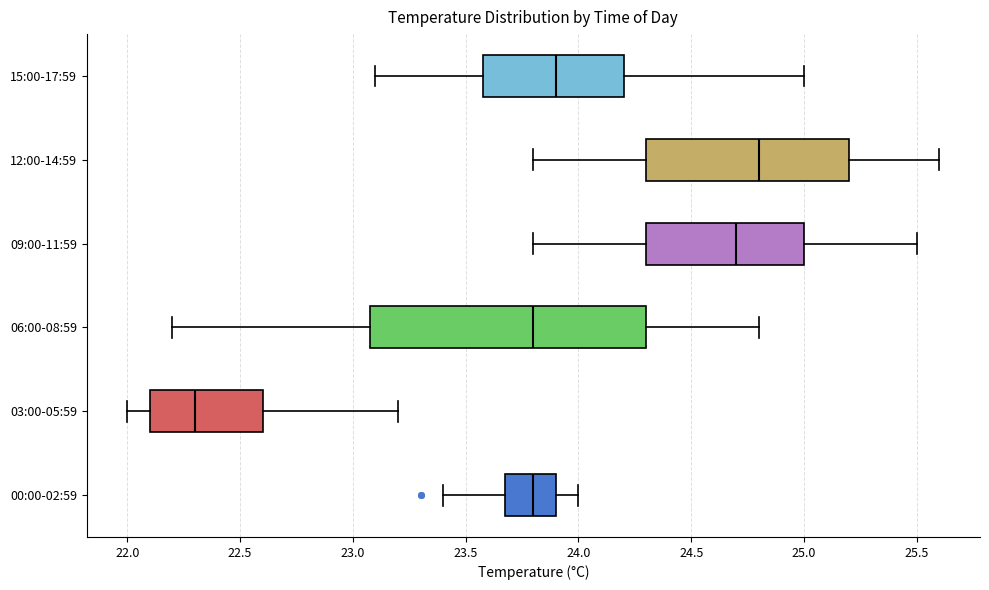

Reading bottom to top, transcribe this box plot: for each box, give where its median line is, the range the box spans, and where its two whiskers end, as read against the x-axis. The values are not printed on the chart, so give them approximately, as read against the axis.

00:00-02:59: median 23.8, box 23.7 to 23.9, whiskers 23.4 to 24.0
03:00-05:59: median 22.3, box 22.1 to 22.6, whiskers 22.0 to 23.2
06:00-08:59: median 23.8, box 23.1 to 24.3, whiskers 22.2 to 24.8
09:00-11:59: median 24.7, box 24.3 to 25.0, whiskers 23.8 to 25.5
12:00-14:59: median 24.8, box 24.3 to 25.2, whiskers 23.8 to 25.6
15:00-17:59: median 23.9, box 23.6 to 24.2, whiskers 23.1 to 25.0